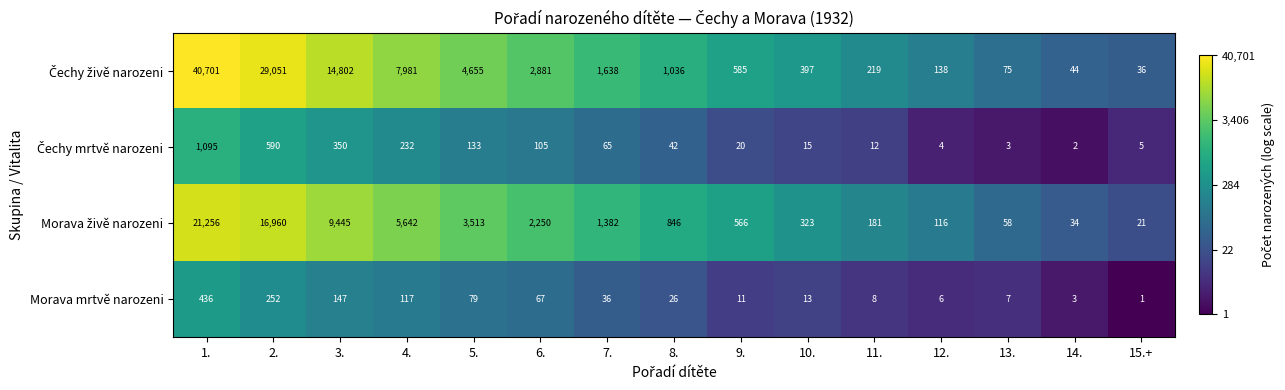

How many categories are shown in the chart?

15